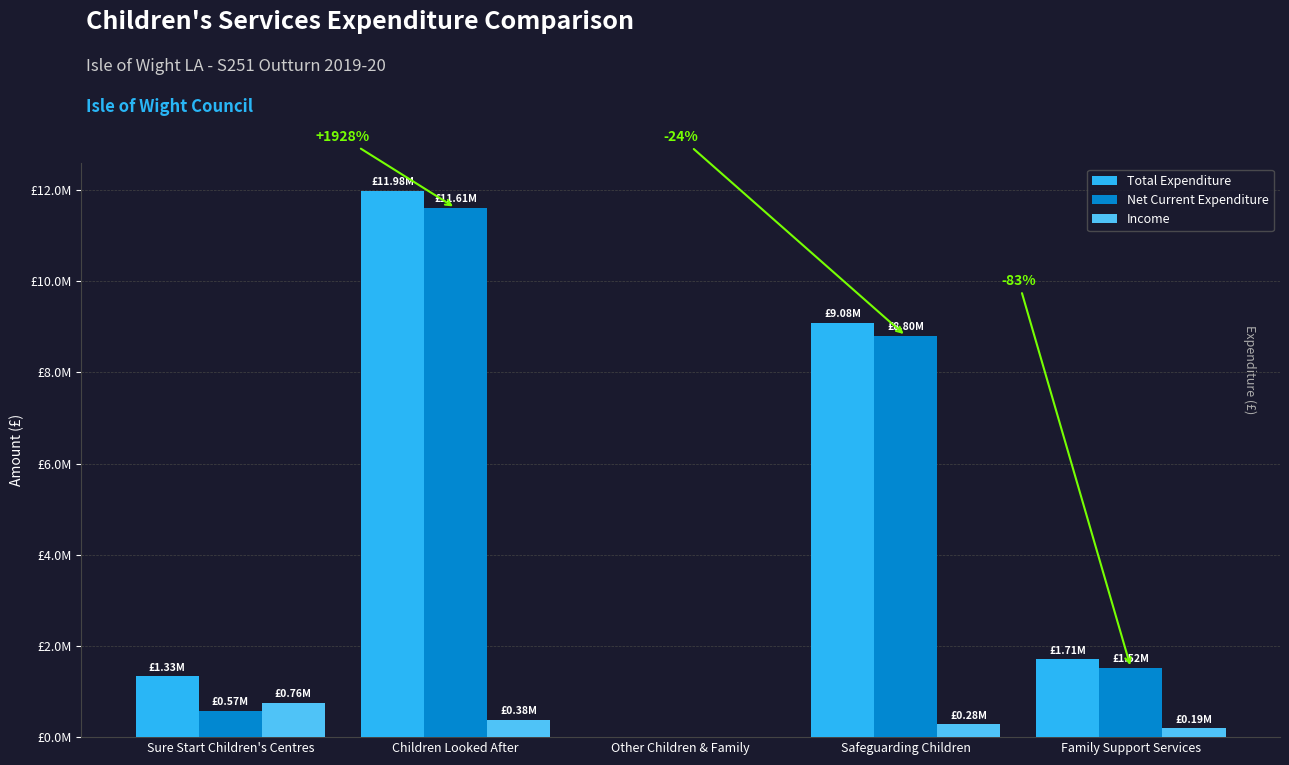

What are all the series names shown in the legend?

Total Expenditure, Net Current Expenditure, Income